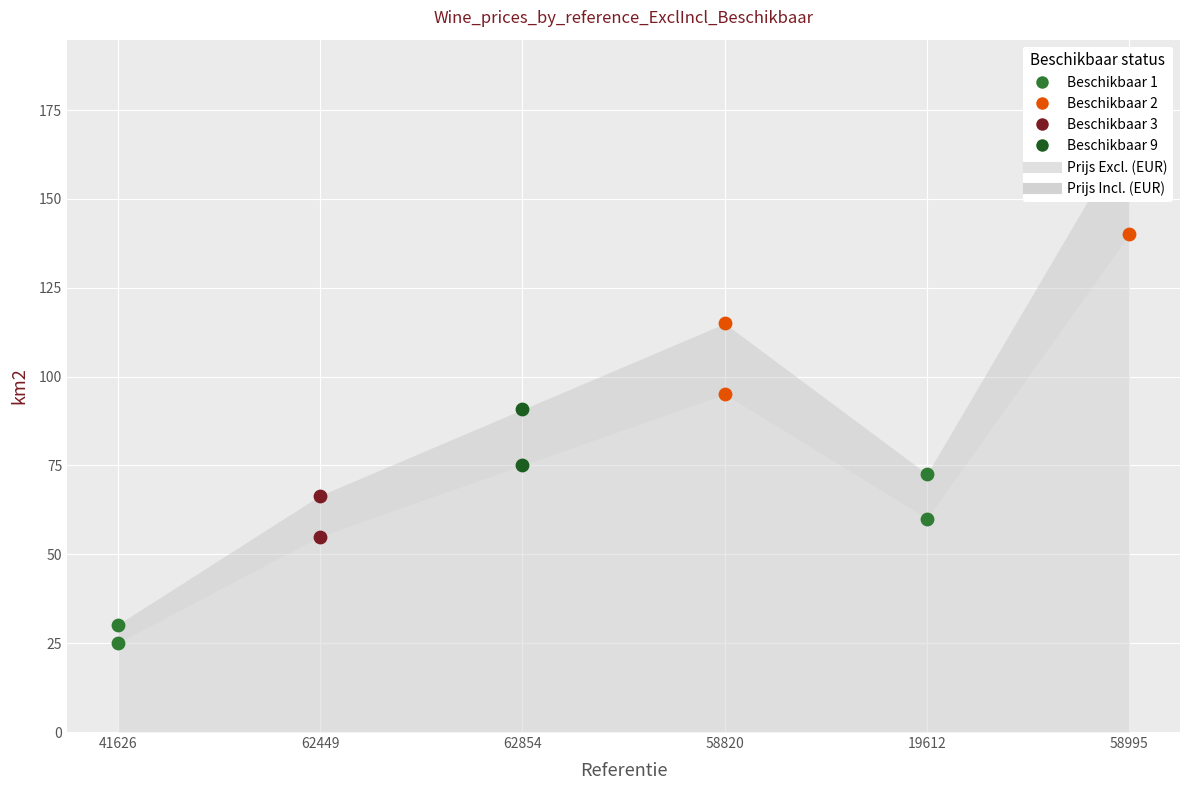

Which series reaches the minimum Y coordinate?

Prijs Excl. (EUR)